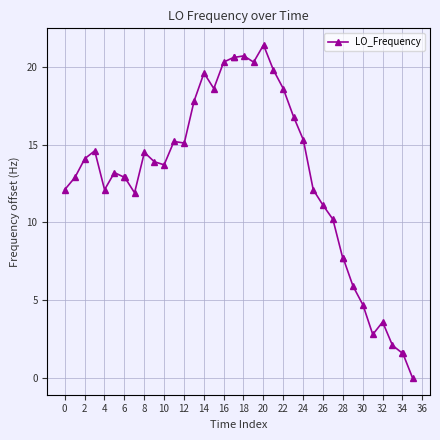

How many lines are shown in the chart?

1